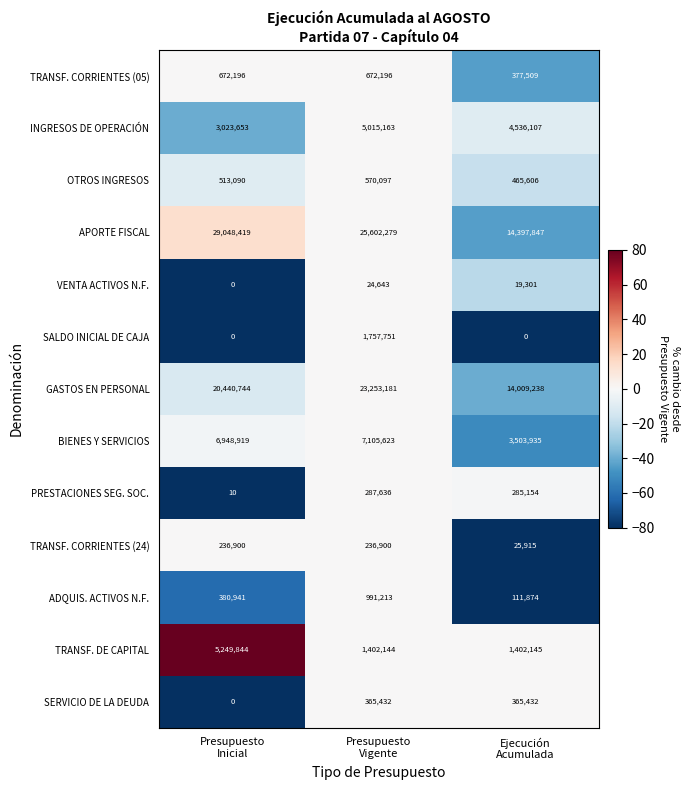

How many VENTA ACTIVOS N.F. values are between 0 and 24643?

3